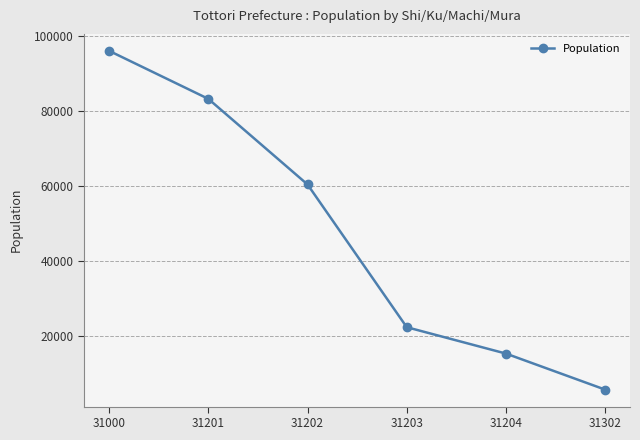

Between 31203 and 31302, which is larger?

31203